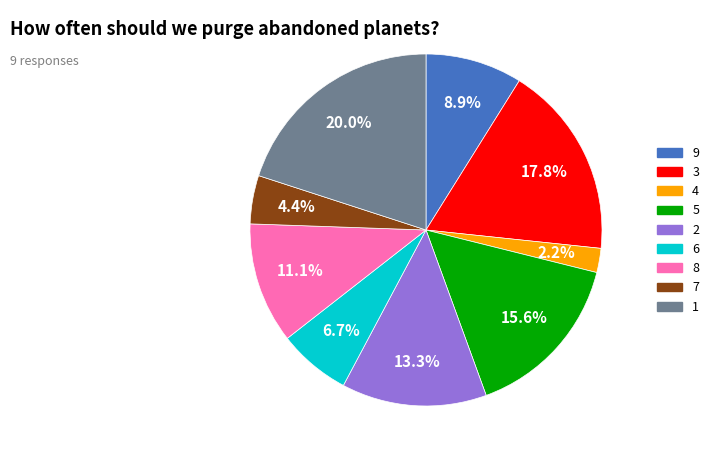

Is 2 the majority of the pie?

No